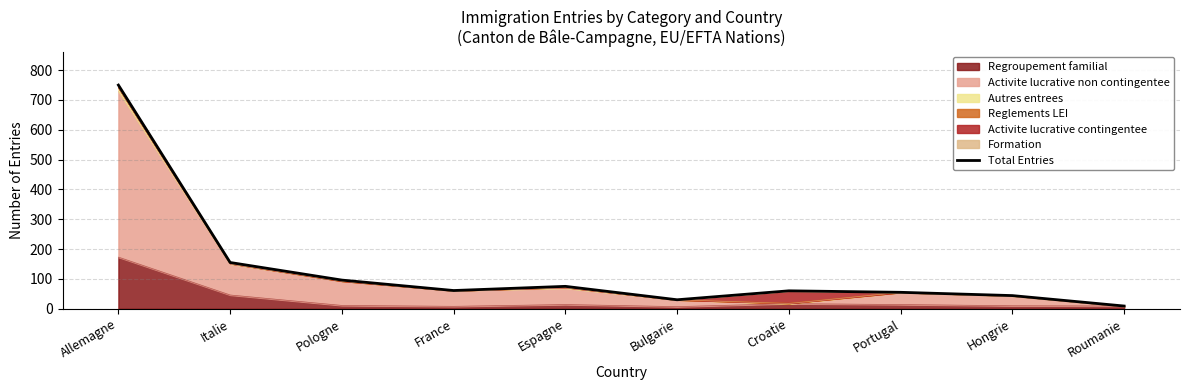

How many interior local peaks (higher than both neighbors) does the data have?

2